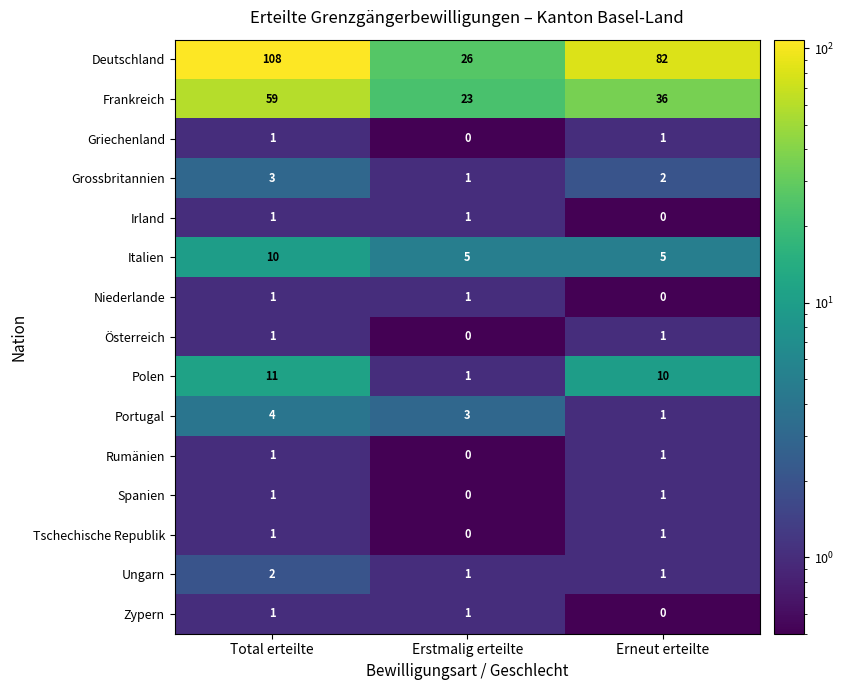

Between Total erteilte and Erstmalig erteilte, which series saw the biggest shift?

Deutschland